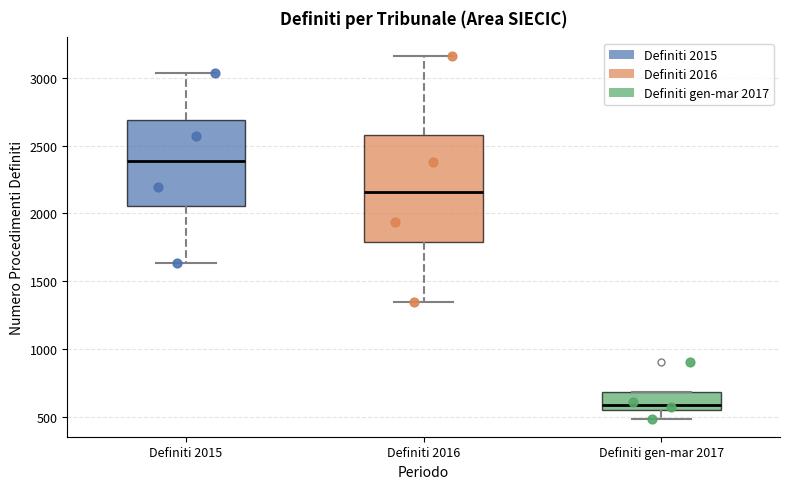

Where does the lower whisker of the box for Definiti 2015 end on the y-axis? The values are not printed on the chart, so give them approximately, as read against the axis.

1650